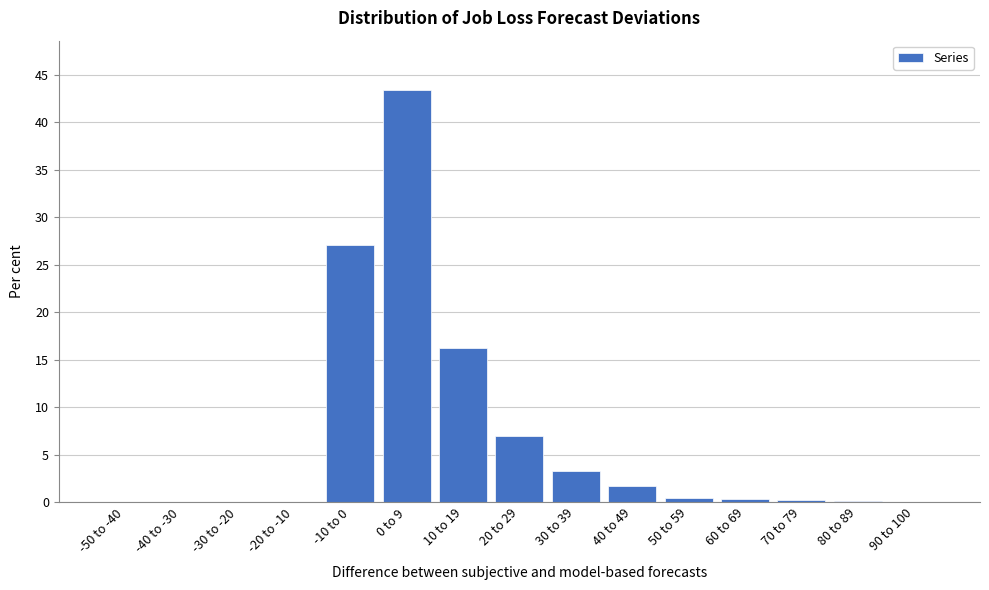

The value at -30 to -20 is 0.0. True or false?

True